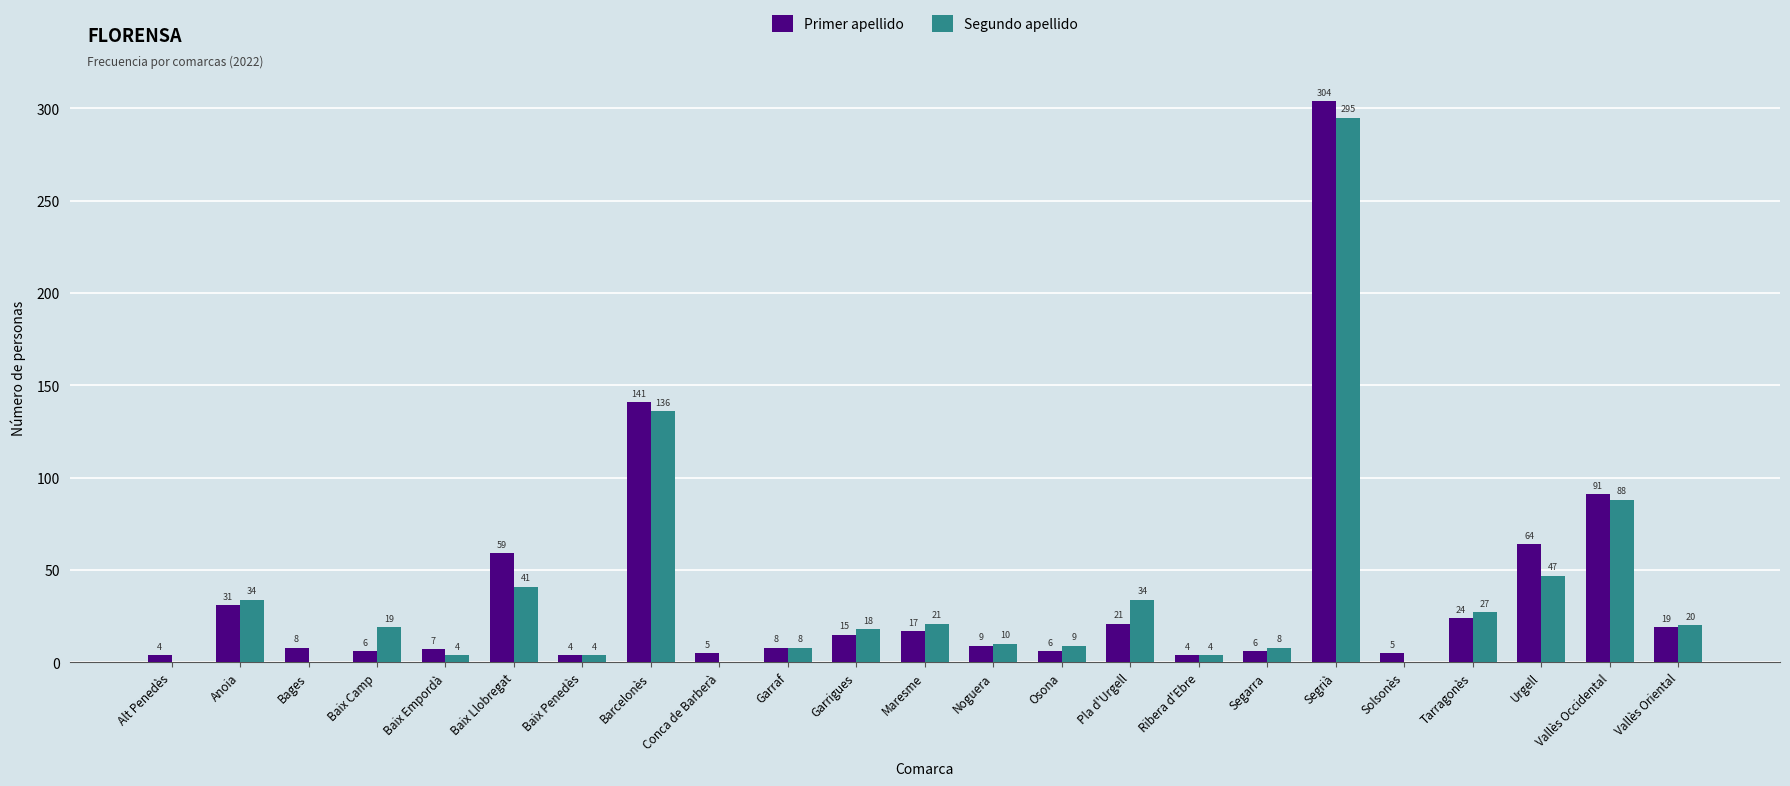

Where is Segundo apellido nearest to the value 147?

Barcelonès